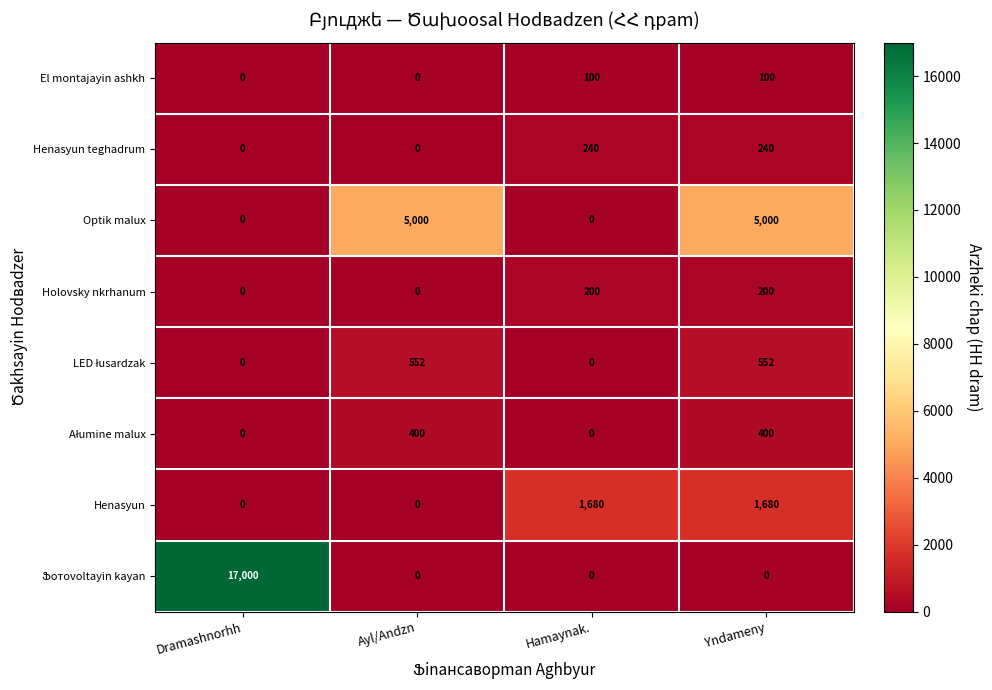

The El montajayin ashkh series shows 100 at Yndameny. True or false?

True